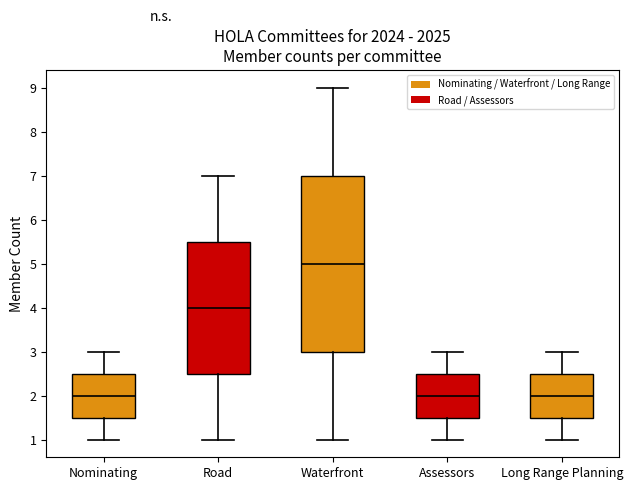

Reading left to right, read every box against the y-axis: the position of its median line, the range the box covers, and the ends of its whiskers. The values are not printed on the chart, so give them approximately, as read against the axis.

Nominating: median 2.0, box 1.5 to 2.5, whiskers 1.0 to 3.0
Road: median 4.0, box 2.5 to 5.5, whiskers 1.0 to 7.0
Waterfront: median 5.0, box 3.0 to 7.0, whiskers 1.0 to 9.0
Assessors: median 2.0, box 1.5 to 2.5, whiskers 1.0 to 3.0
Long Range Planning: median 2.0, box 1.5 to 2.5, whiskers 1.0 to 3.0